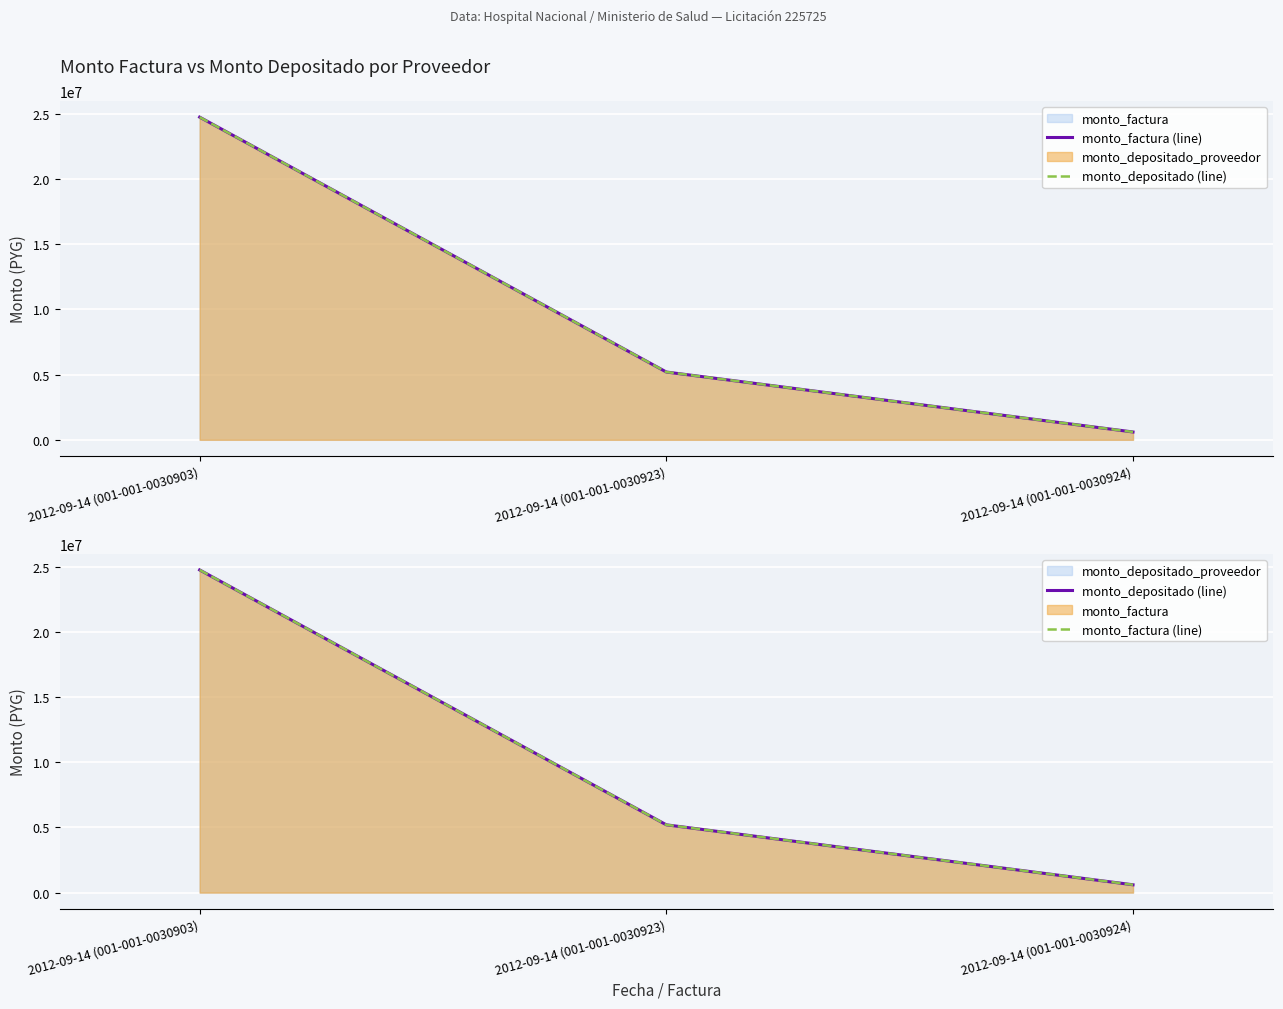

At 2012-09-14 (001-001-0030923), list the series in order from smallest to largest.

monto_factura (line), monto_depositado (line)